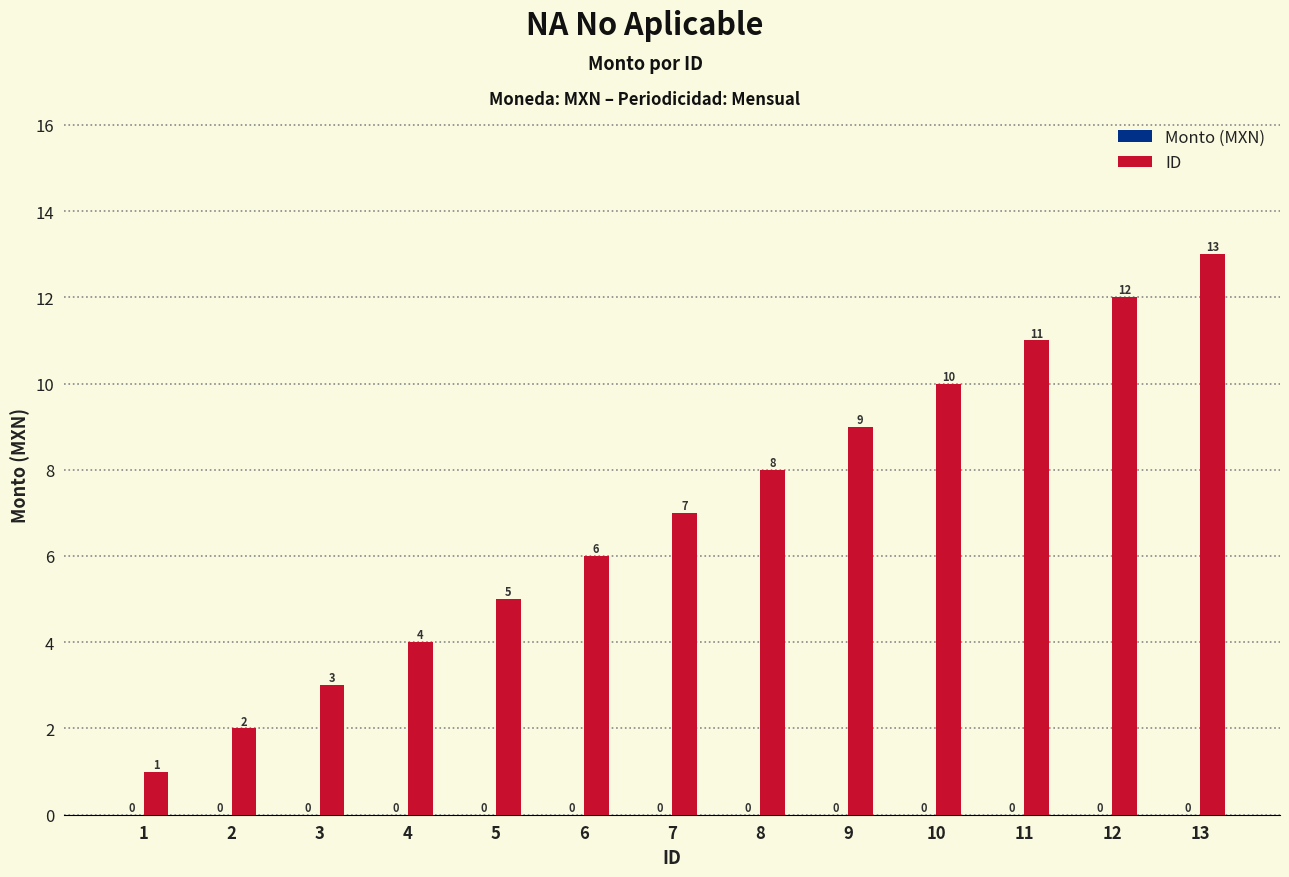

Does the chart contain stacked bars?

No